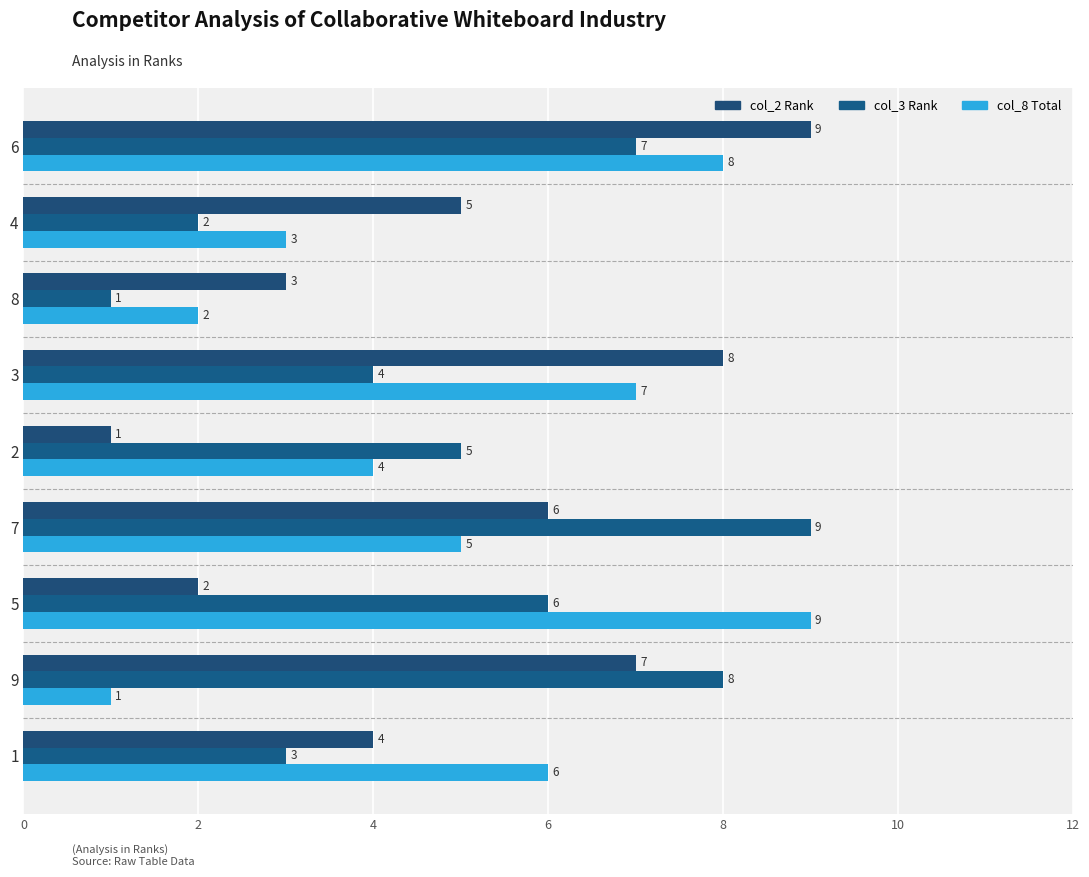

The value of col_8 Total at 4 is 6. True or false?

False